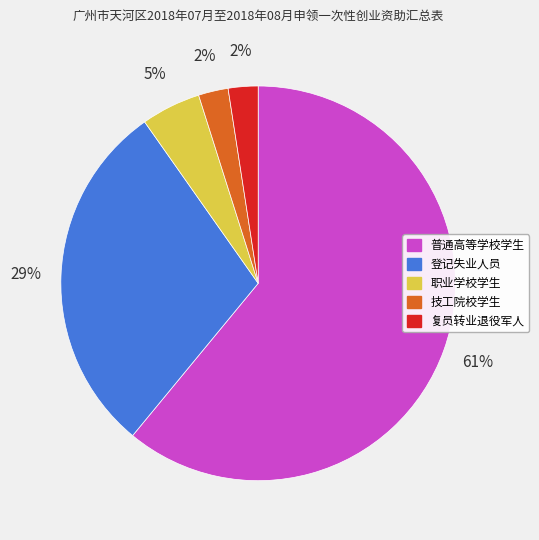

To the nearest percent, what portion does 职业学校学生 represent?

5%